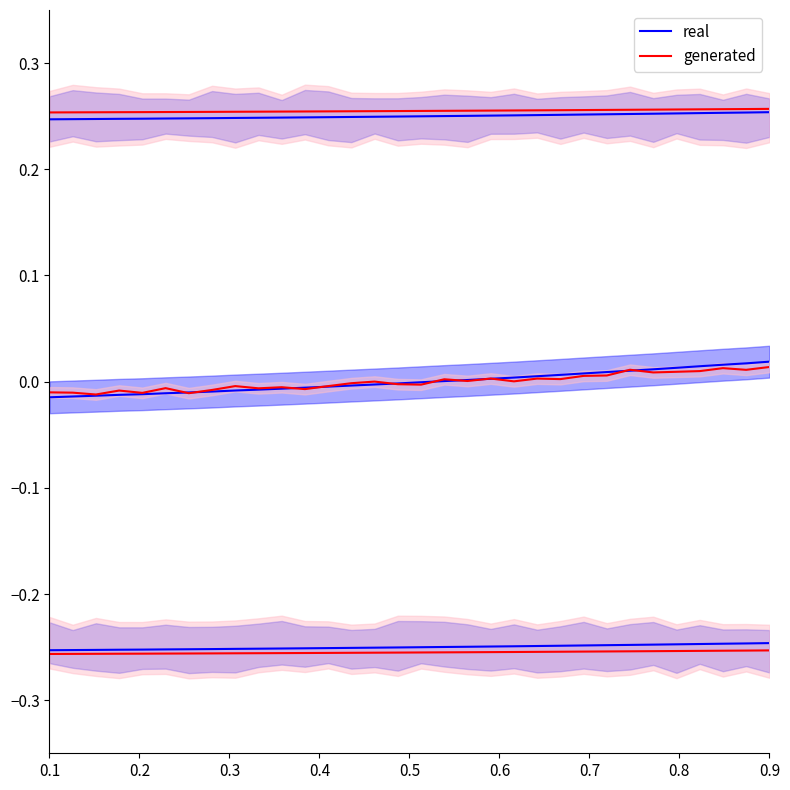

Is the value of generated at 30 greater than the value of real at 29?

Yes